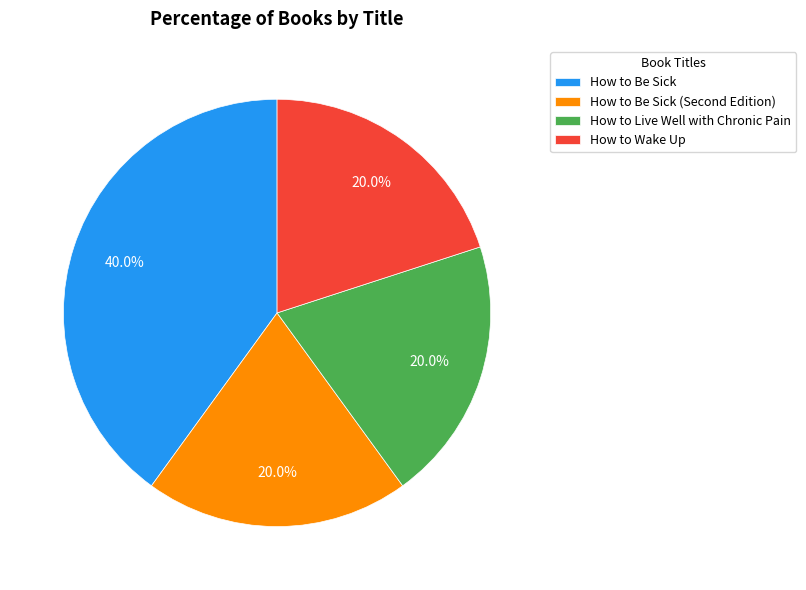

To the nearest percent, what is the average slice percentage?

25%